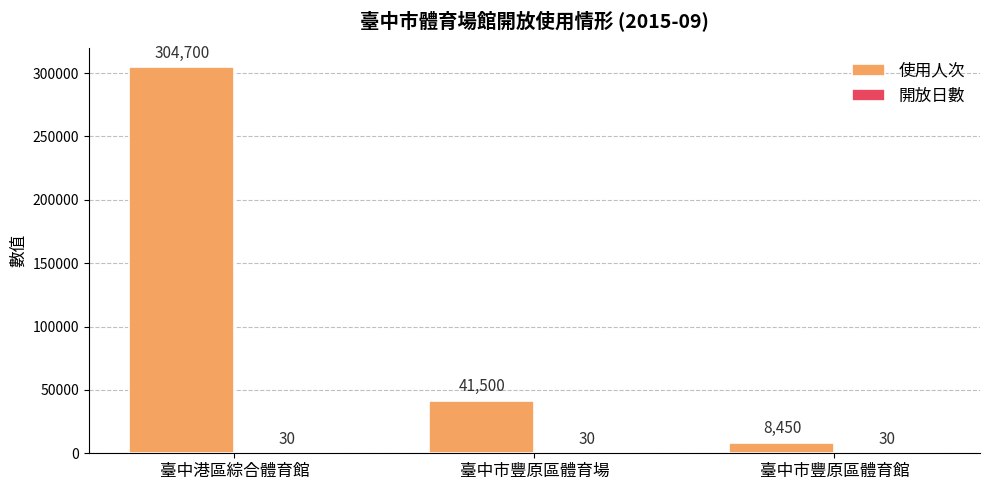

At which label is 使用人次 closest to 156575?

臺中市豐原區體育場